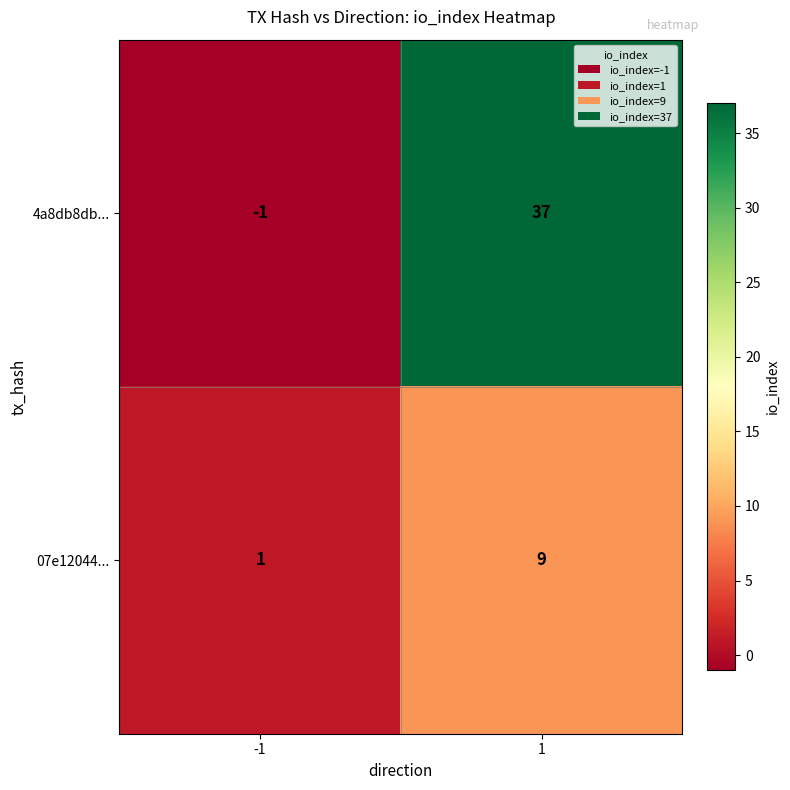

What is the maximum value for 4a8db8db...?

37